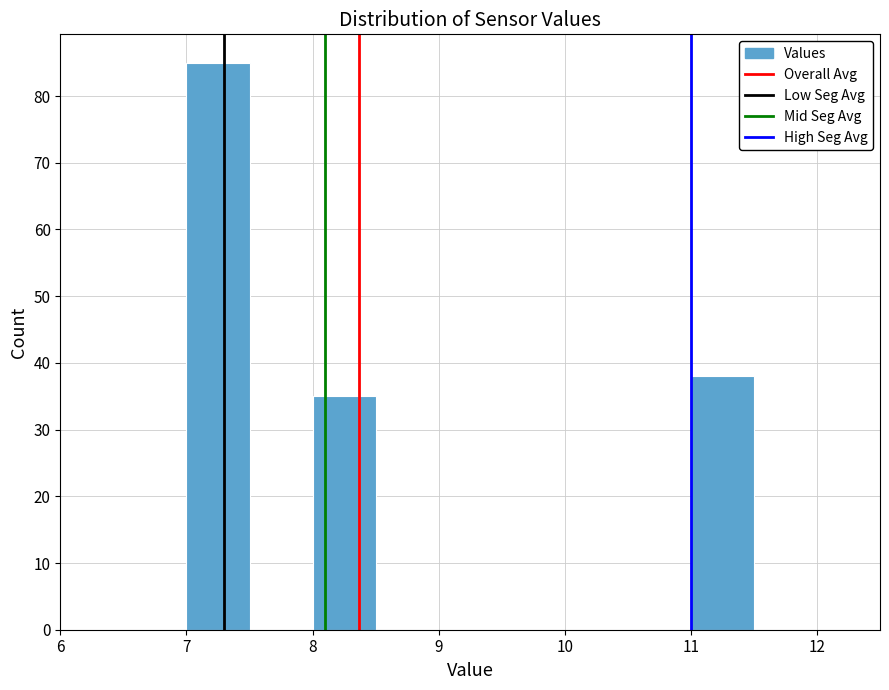

Which range on the x-axis has the tallest bar?

7.0 to 7.5